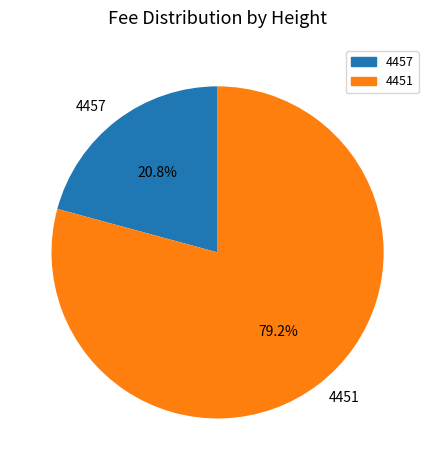

Rank the categories by value from highest to lowest.

4451, 4457